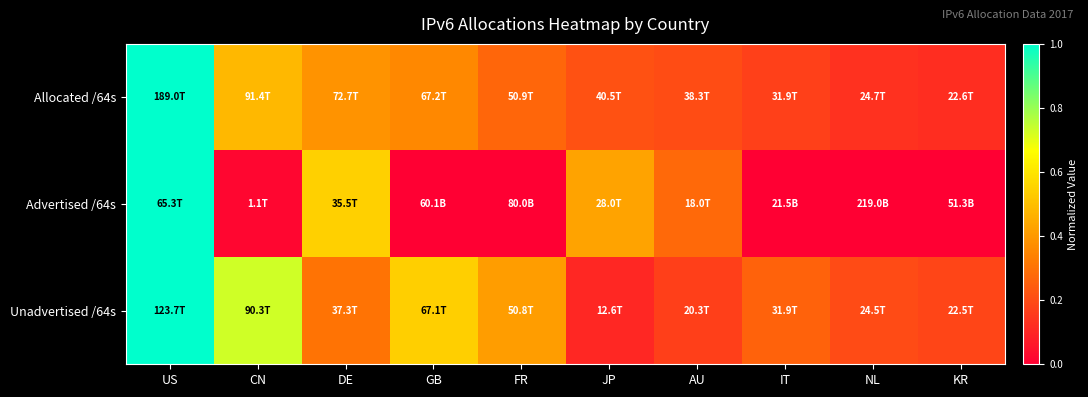

Reading right to left, list all the values displayed in this chart.

Allocated /64s: KR=0.1	NL=0.1	IT=0.2	AU=0.2	JP=0.2	FR=0.3	GB=0.4	DE=0.4	CN=0.5	US=1.0
Advertised /64s: KR=0.0	NL=0.0	IT=0.0	AU=0.3	JP=0.4	FR=0.0	GB=0.0	DE=0.5	CN=0.0	US=1.0
Unadvertised /64s: KR=0.2	NL=0.2	IT=0.3	AU=0.2	JP=0.1	FR=0.4	GB=0.5	DE=0.3	CN=0.7	US=1.0